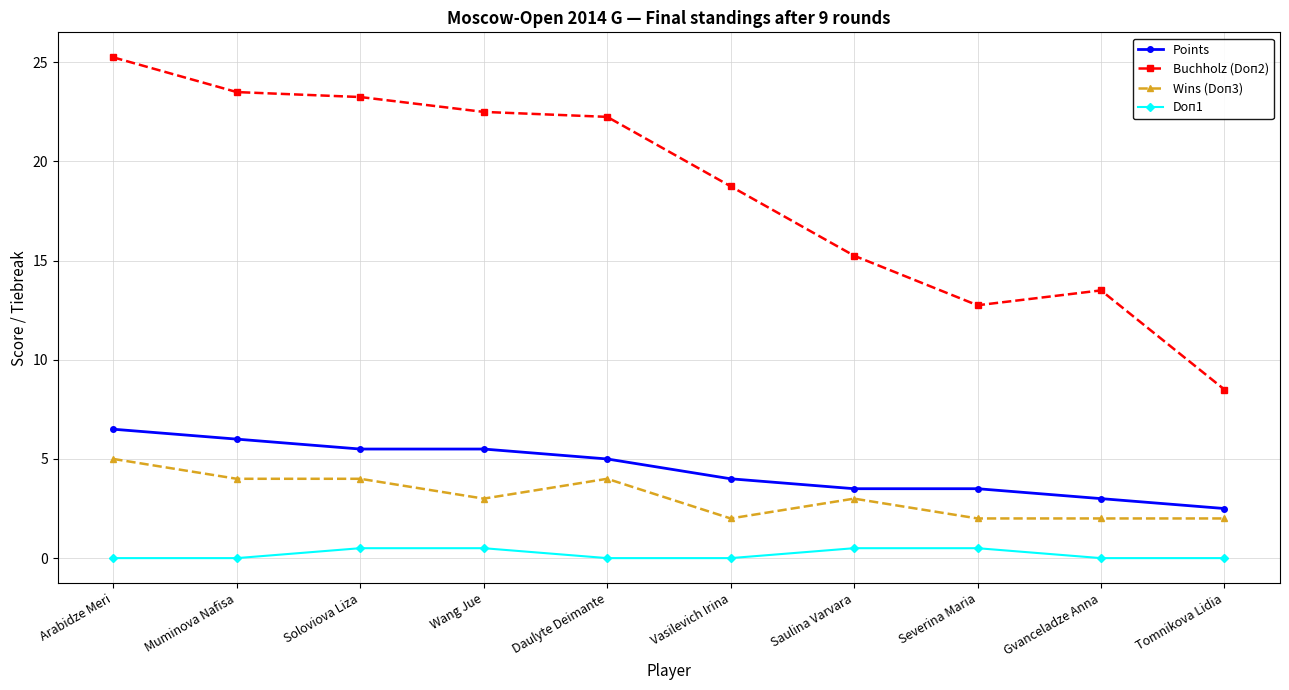

What is the label of the 8th point from the right?

Soloviova Liza